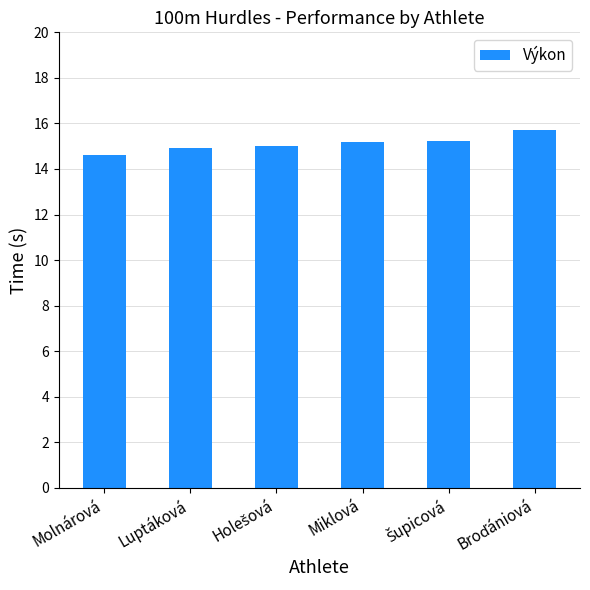

What is the change in value from Molnárová to Miklová?

+0.6